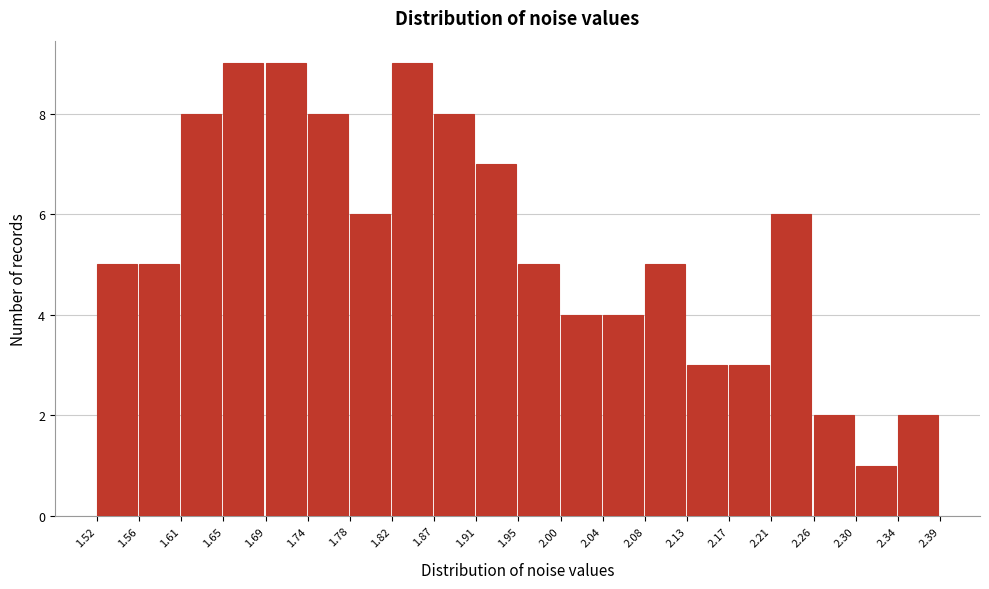

What is the height of the bar covering 1.56 to 1.61 on the x-axis? The values are not printed on the chart, so give them approximately, as read against the axis.

5